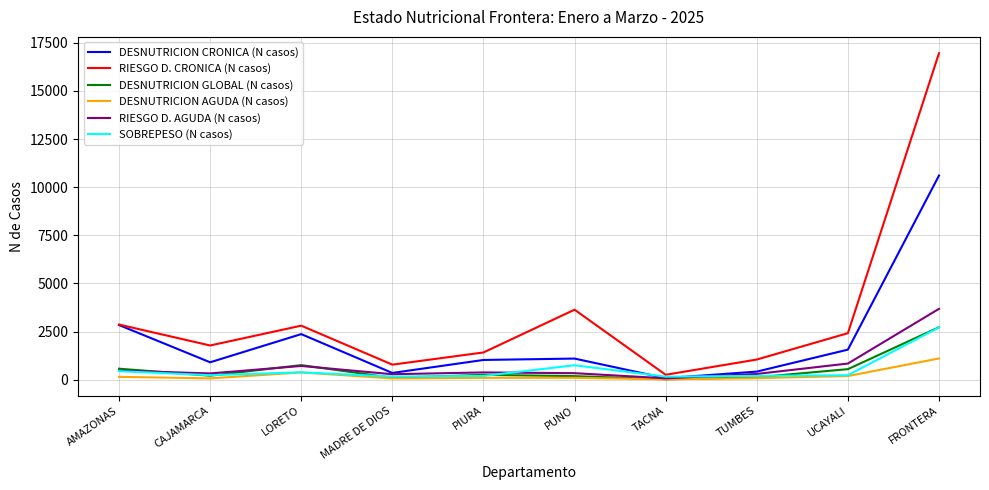

Which series has the largest range (max minus min)?

RIESGO D. CRONICA (N casos)